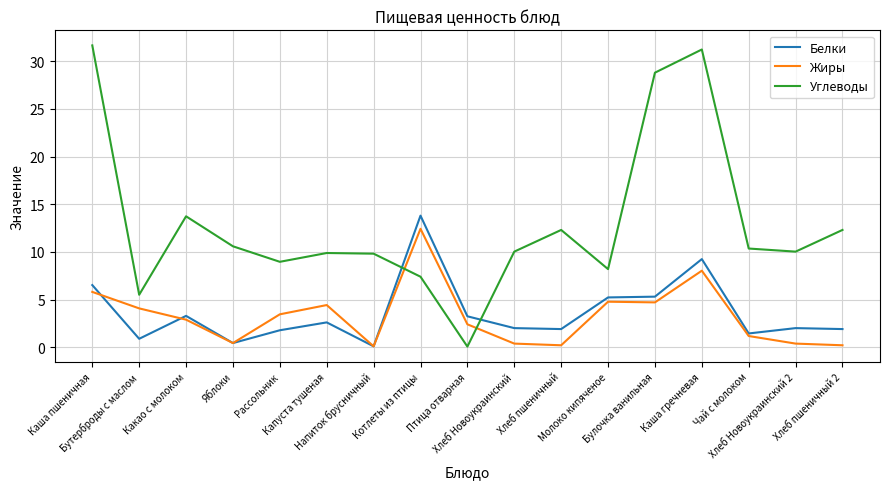

At which category does the chart reach its peak across all series?

Каша пшеничная